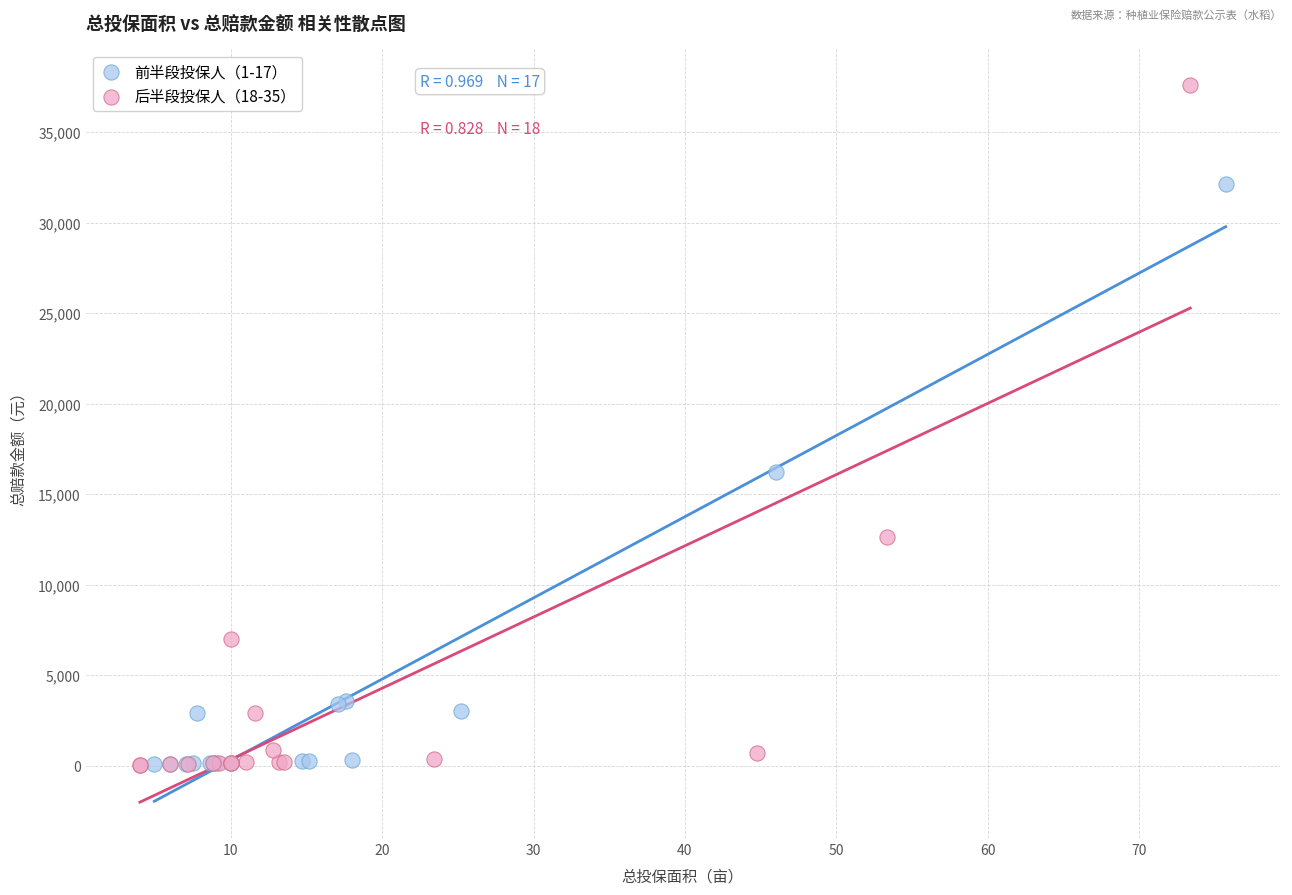

Which series contains the highest Y value?

后半段投保人（18-35）